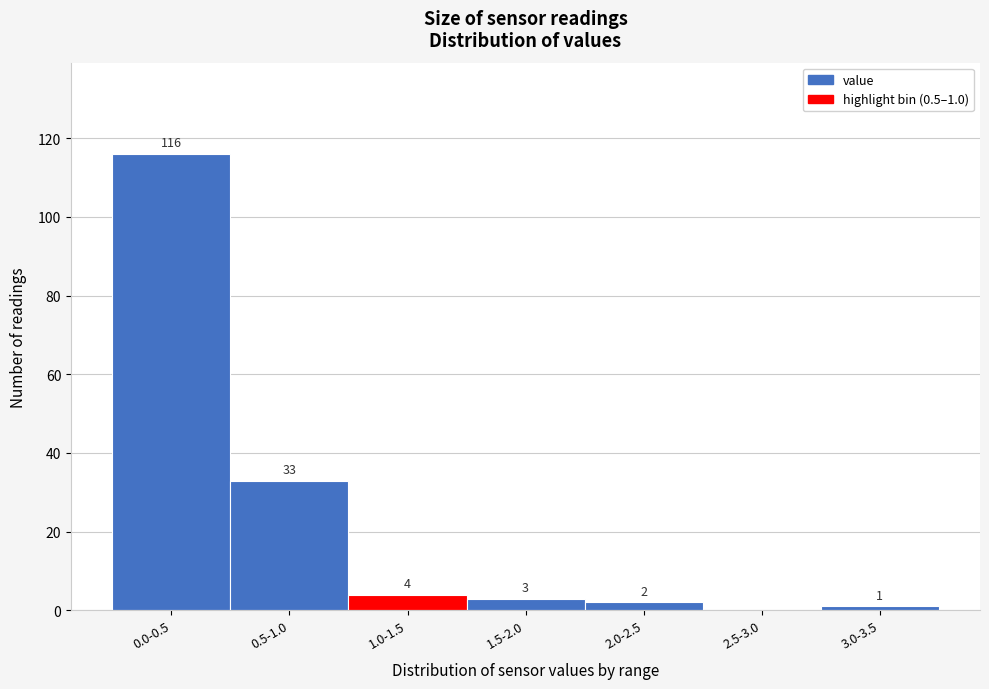

Reading left to right, what are all the values shown in this chart?

0.0-0.5=116	0.5-1.0=33	1.0-1.5=4	1.5-2.0=3	2.0-2.5=2	2.5-3.0=0	3.0-3.5=1